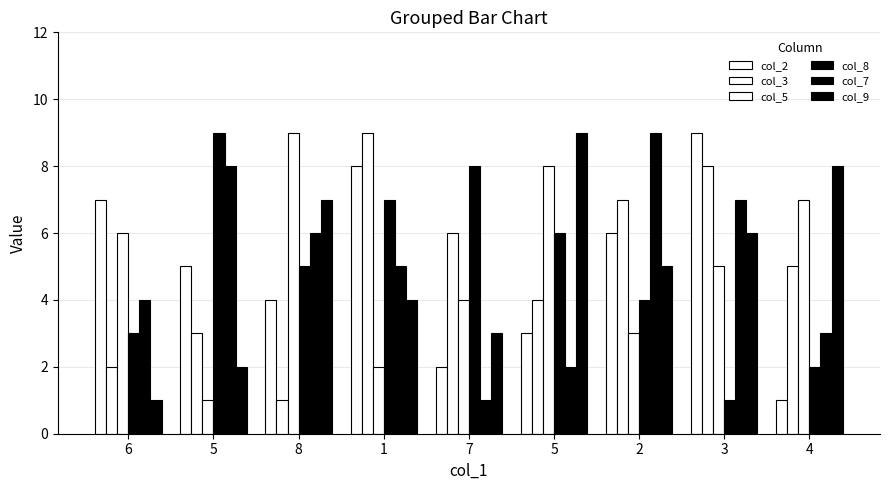

What is the value of the col_2 bar at the 1st from the left?

7